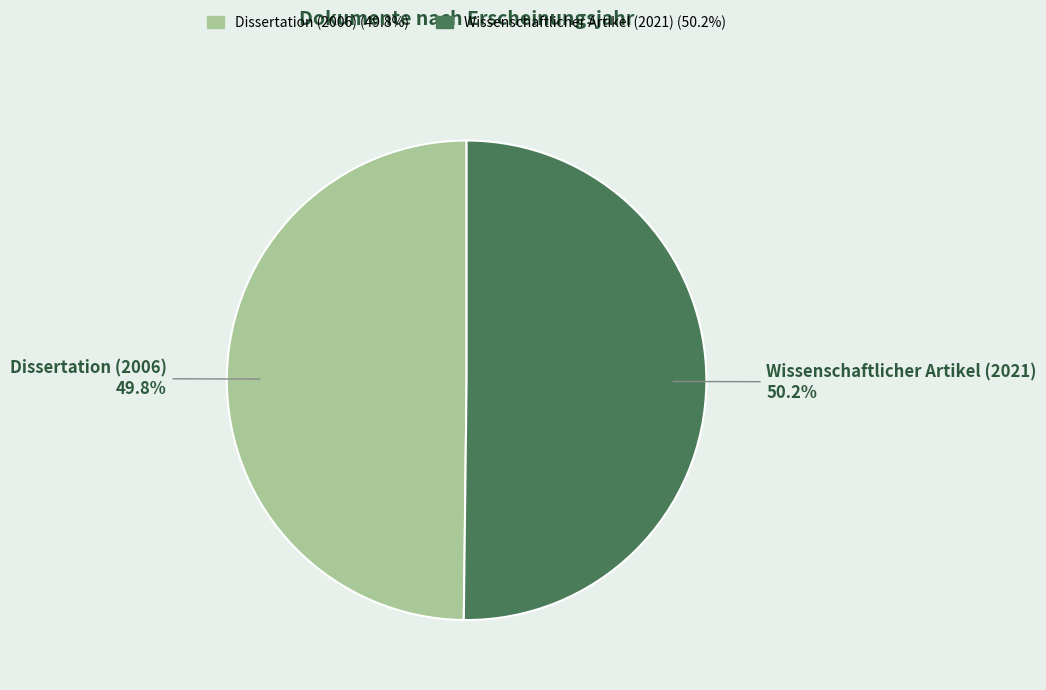

To the nearest percent, what percentage of the pie is Wissenschaftlicher Artikel (2021)?

50%